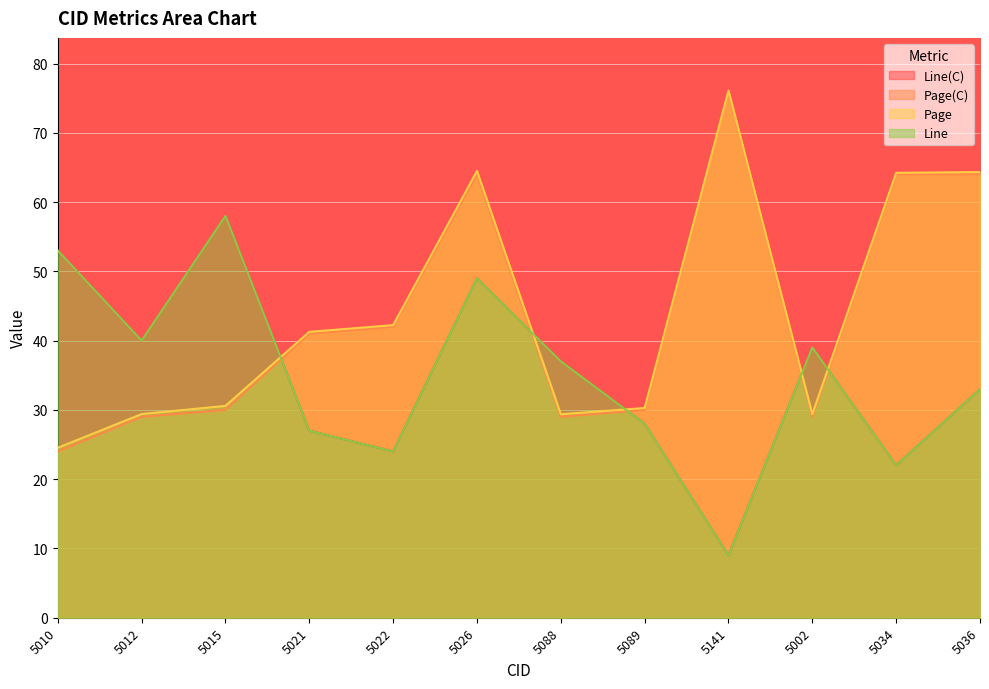

How many lines are shown in the chart?

4